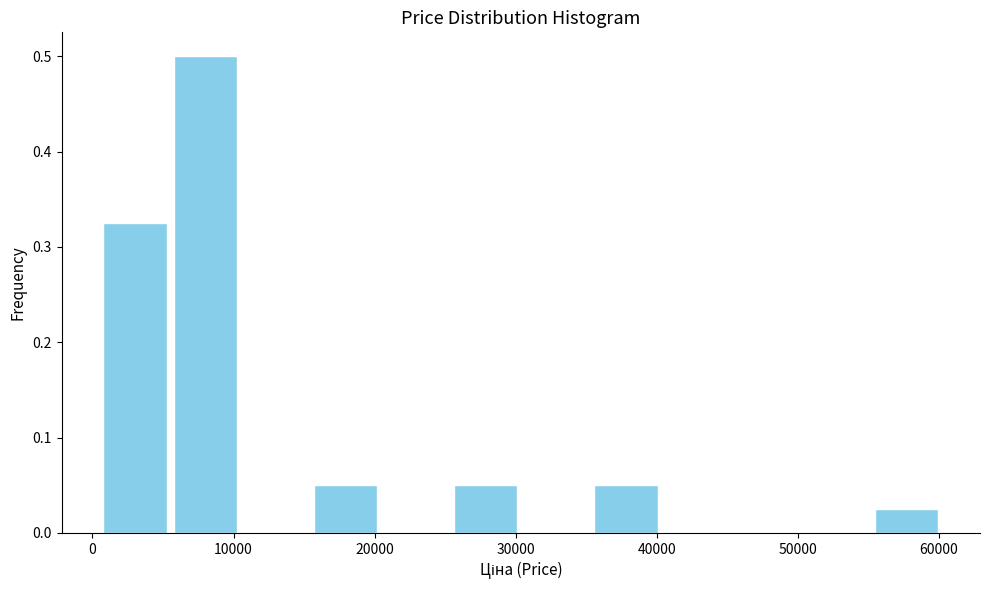

How tall is the bar that spans 6000 to 10000 on the x-axis? Neither the bar edges nor the heights are printed on the chart, so give them approximately, as read against the axes.

0.50